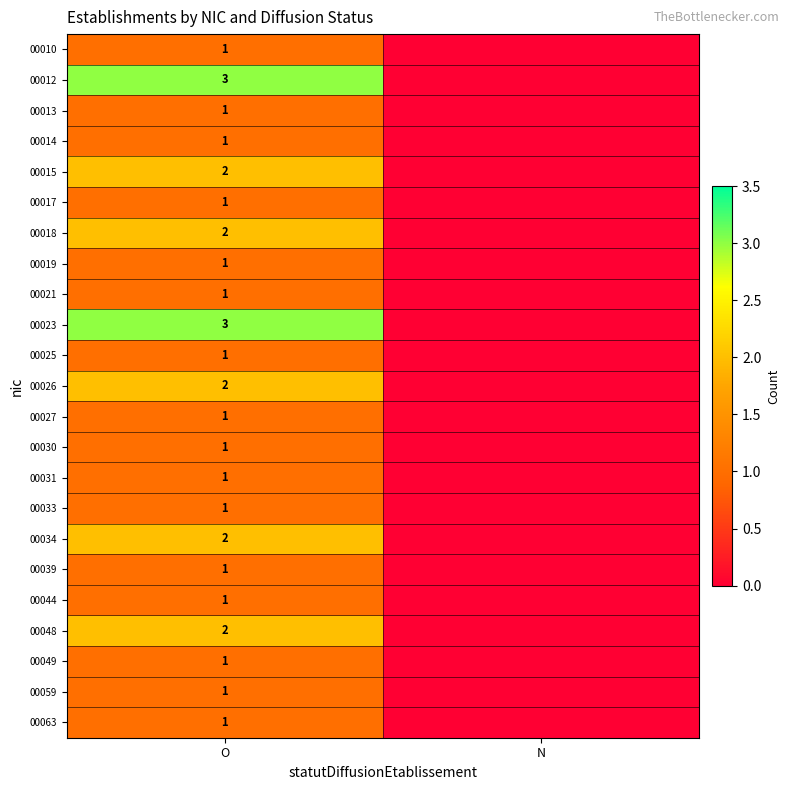

True or false: 00017 has a value of 0 at O.

False